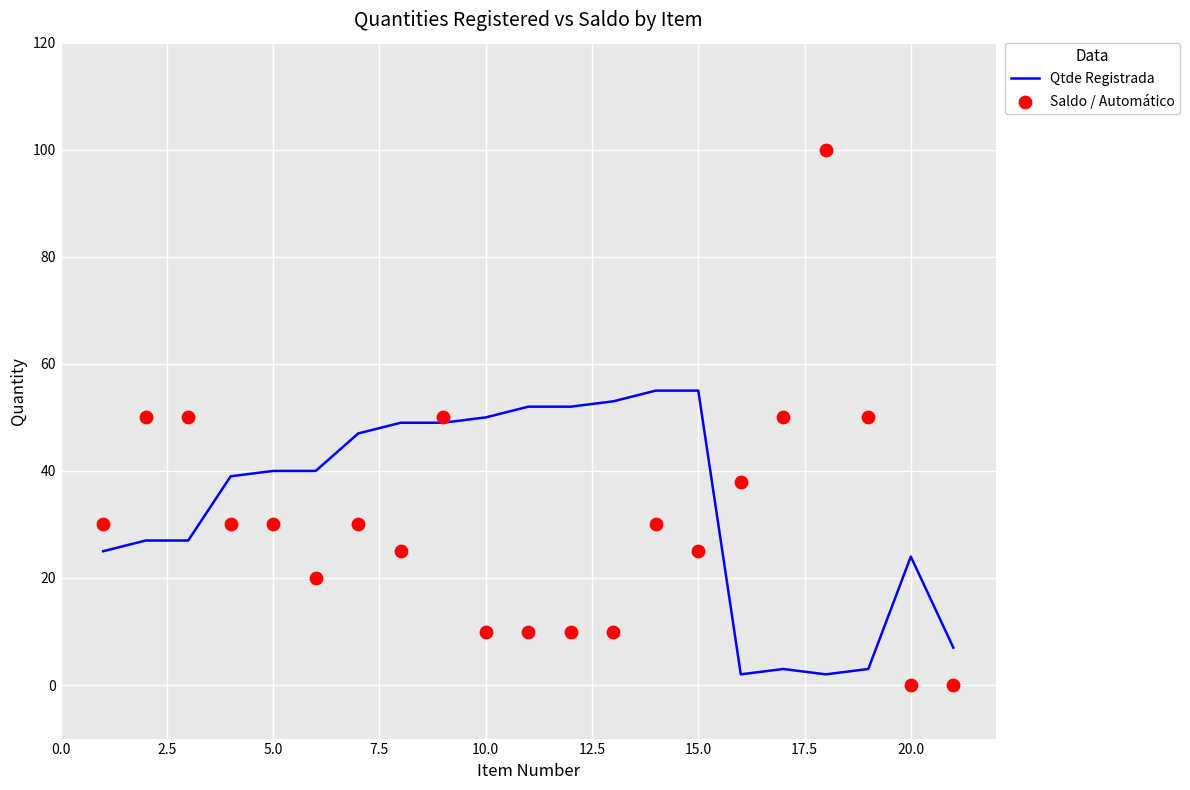

The Qtde Registrada series shows 24 at 20.0. True or false?

True